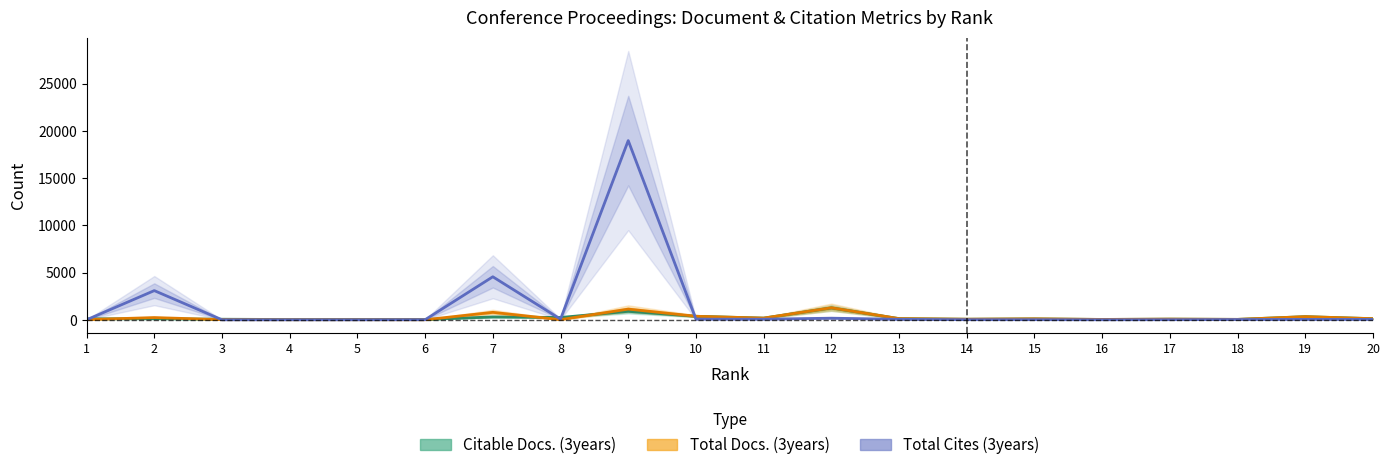

Reading left to right, transcribe all the data shown in this chart.

Citable Docs. (3years): 1=99	2=109	3=59	4=28	5=39	6=28	7=305	8=242	9=897	10=370	11=177	12=1258	13=122	14=60	15=96	16=36	17=70	18=43	19=332	20=115
Total Docs. (3years): 1=18	2=235	3=14	4=9	5=10	6=3	7=788	8=14	9=1132	10=372	11=180	12=1270	13=124	14=61	15=100	16=38	17=71	18=45	19=334	20=120
Total Cites (3years): 1=0	2=3089	3=0	4=0	5=0	6=9	7=4554	8=67	9=18972	10=69	11=63	12=170	13=51	14=11	15=13	16=3	17=11	18=27	19=42	20=40